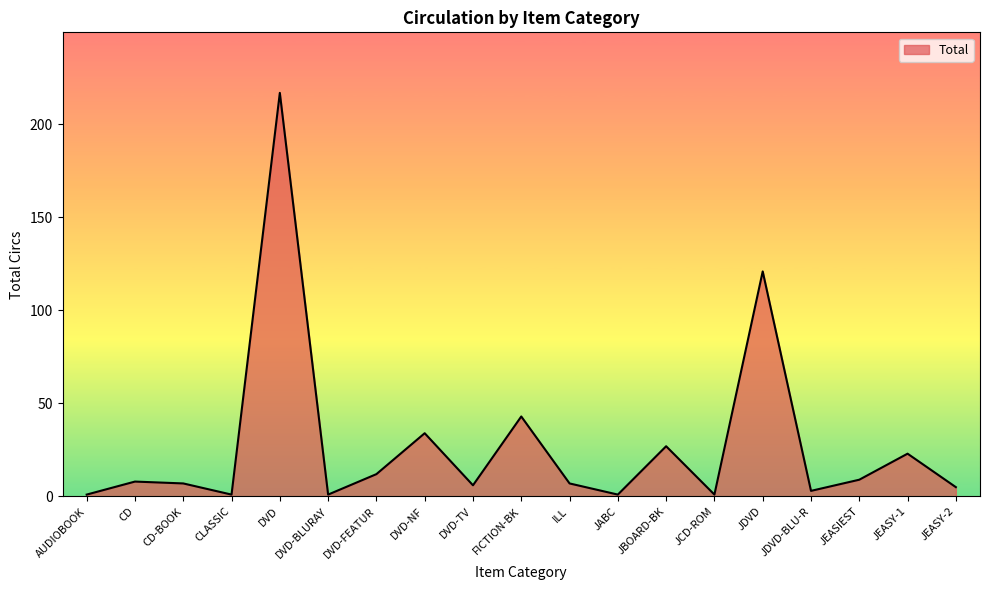

Where does the data first go above 7?

CD